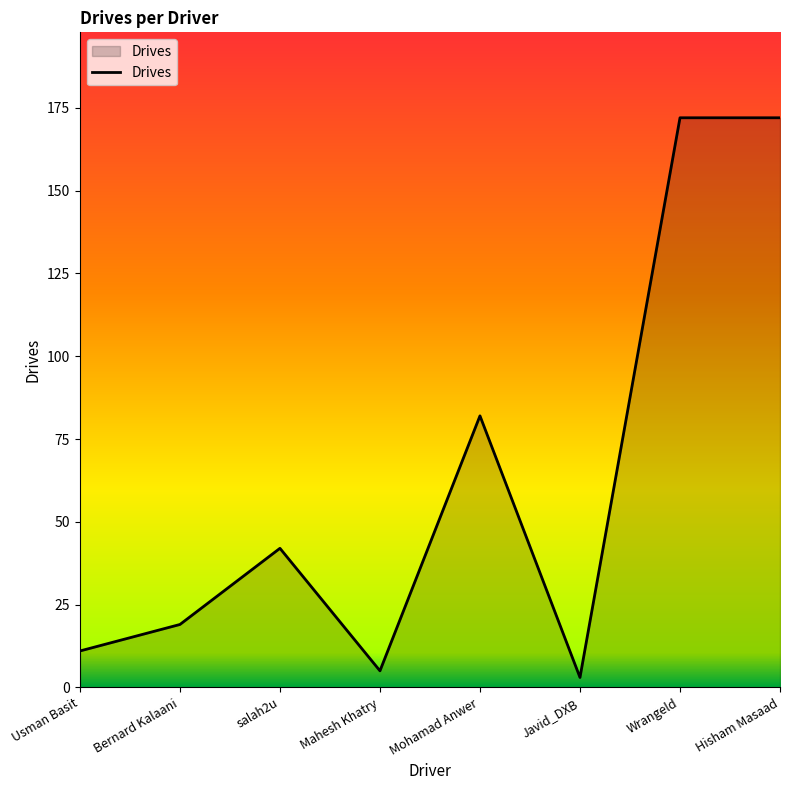

How many lines are shown in the chart?

1